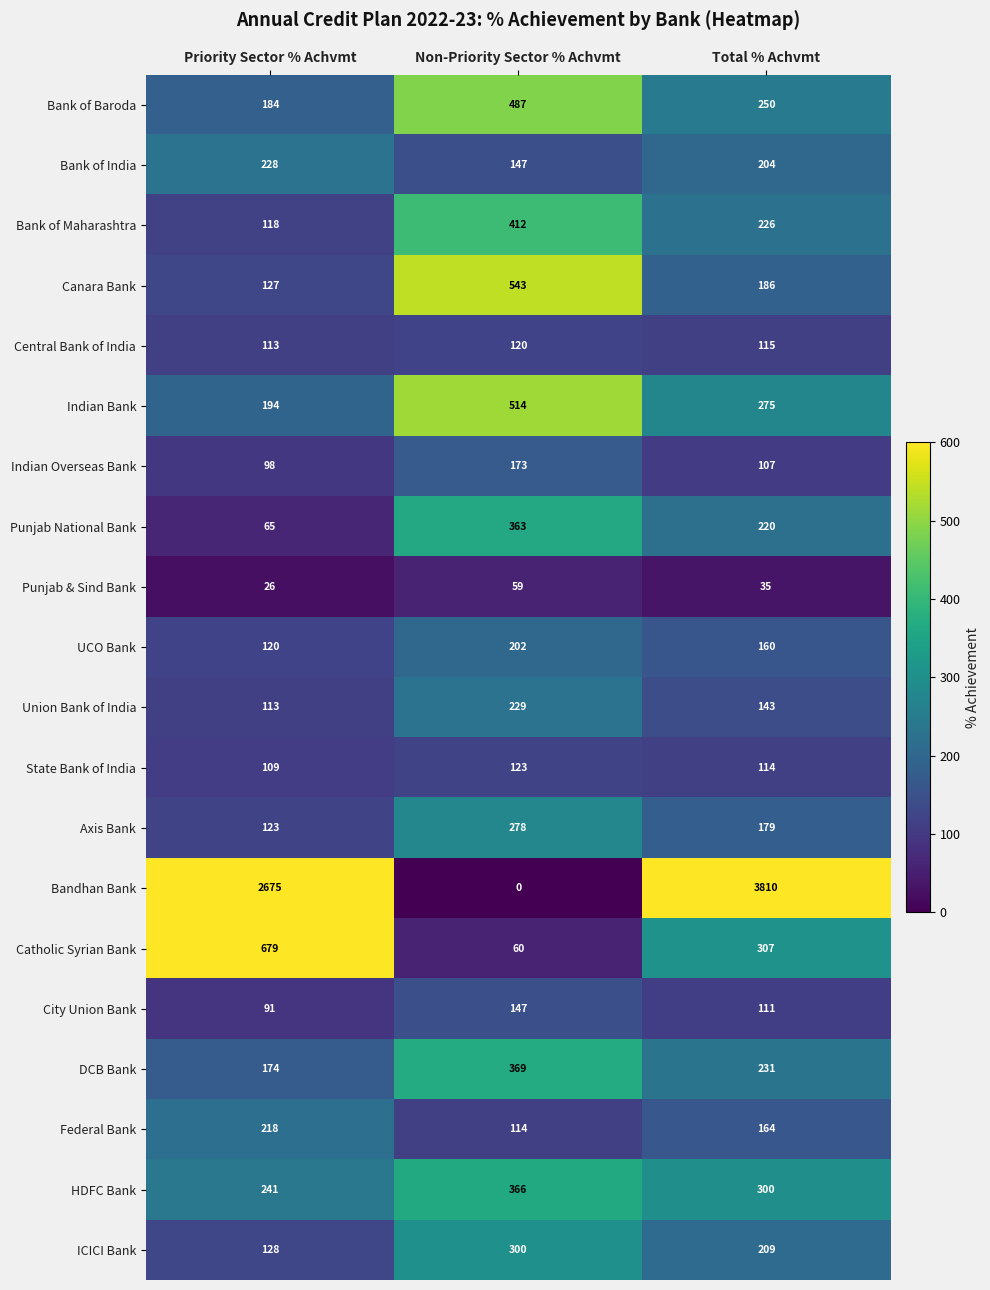

The value of Bank of Baroda at Priority Sector % Achvmt is 91. True or false?

False